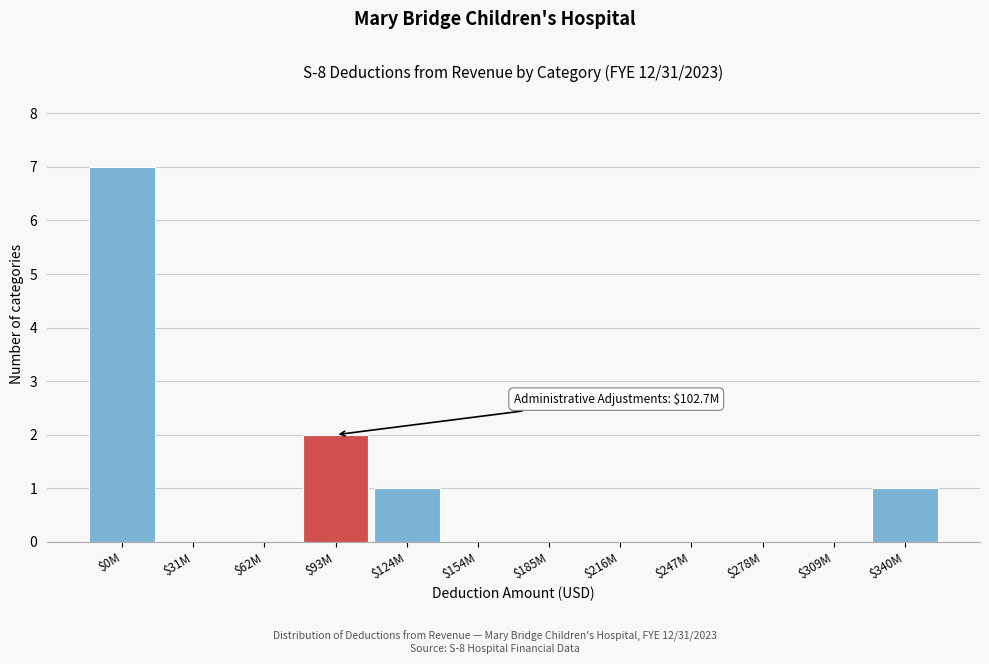

What is the greatest value displayed?

7